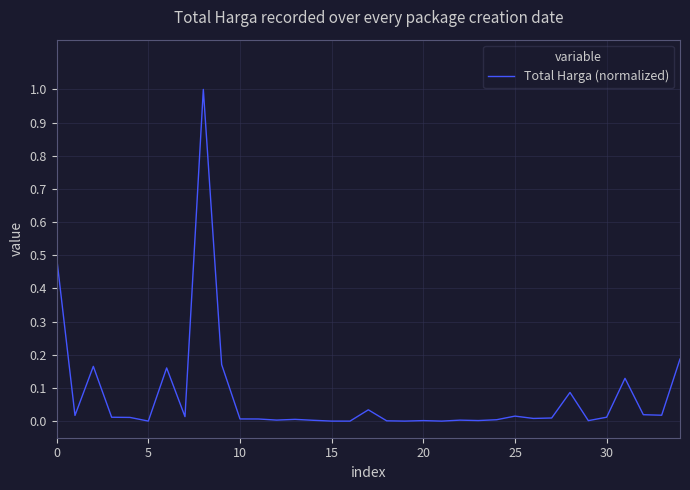

What is the greatest value displayed?

1.0